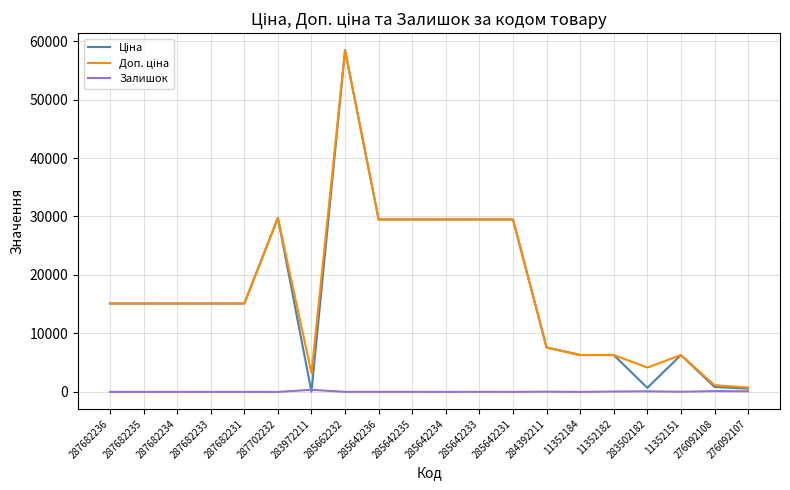

What position from the right is 285642235?

11